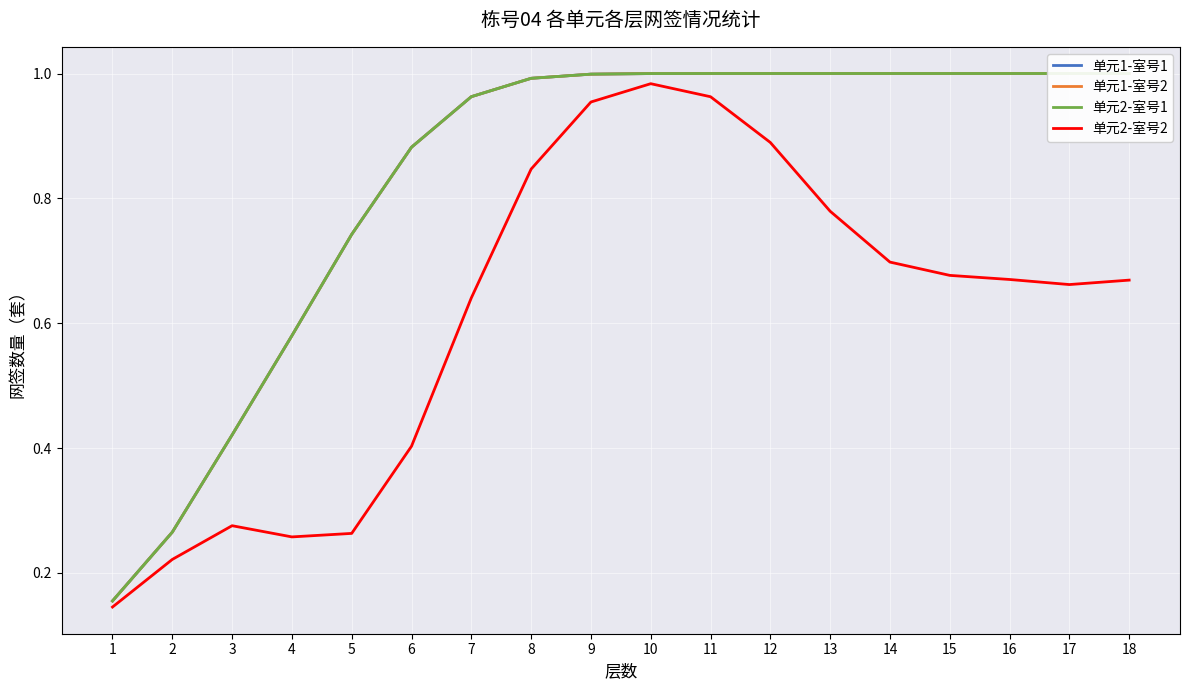

Between 6 and 5, which is larger?

6